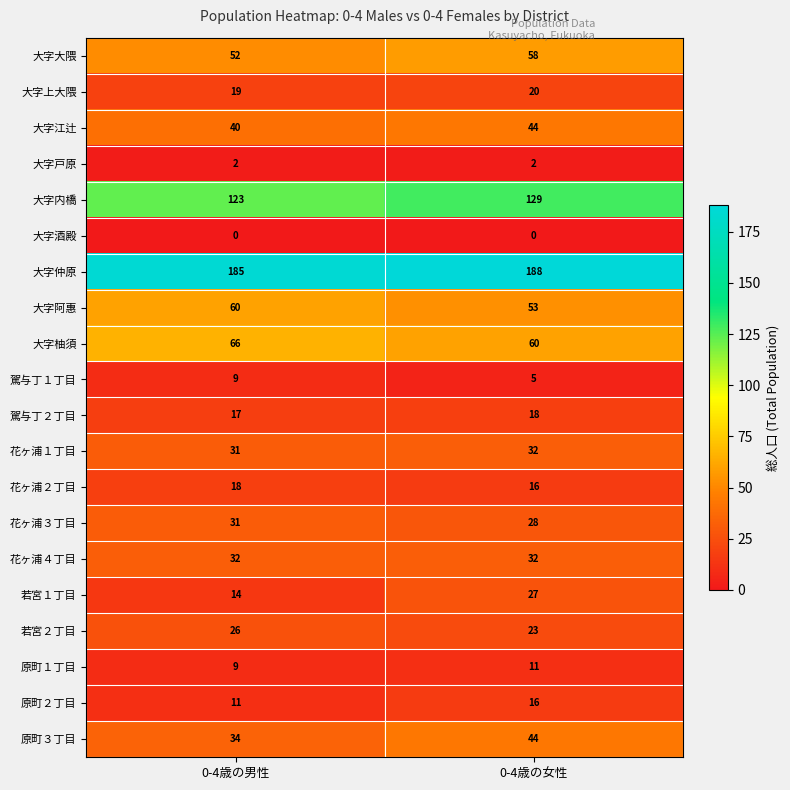

Which series has the widest spread of values?

若宮１丁目